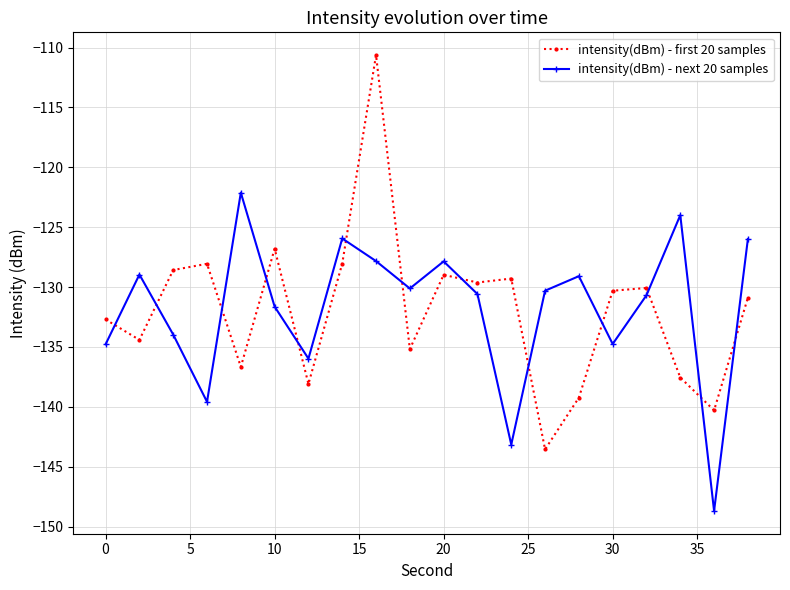

How many times do intensity(dBm) - first 20 samples and intensity(dBm) - next 20 samples cross each other?

13